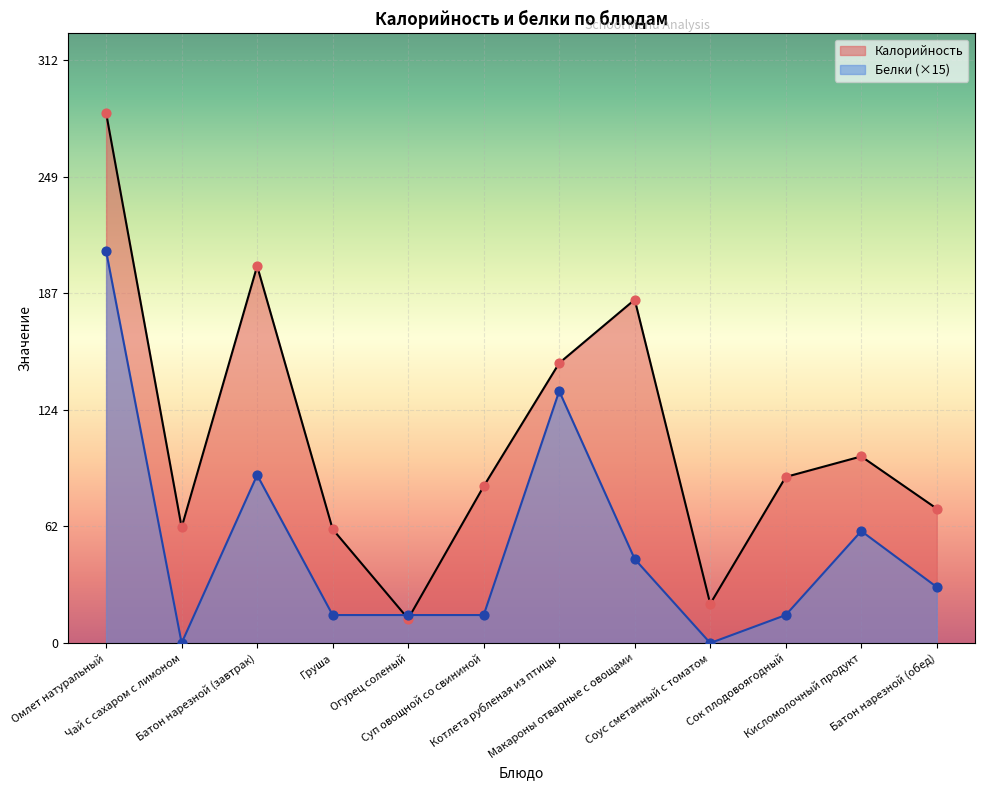

Which series contains the lowest Y value?

Белки